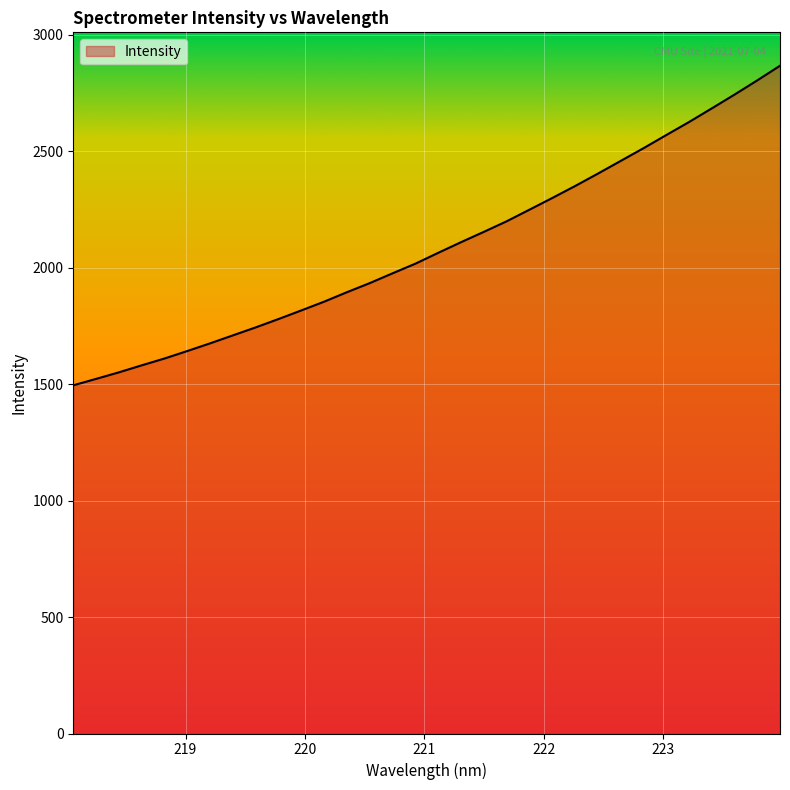

What is the average value?

2089.7